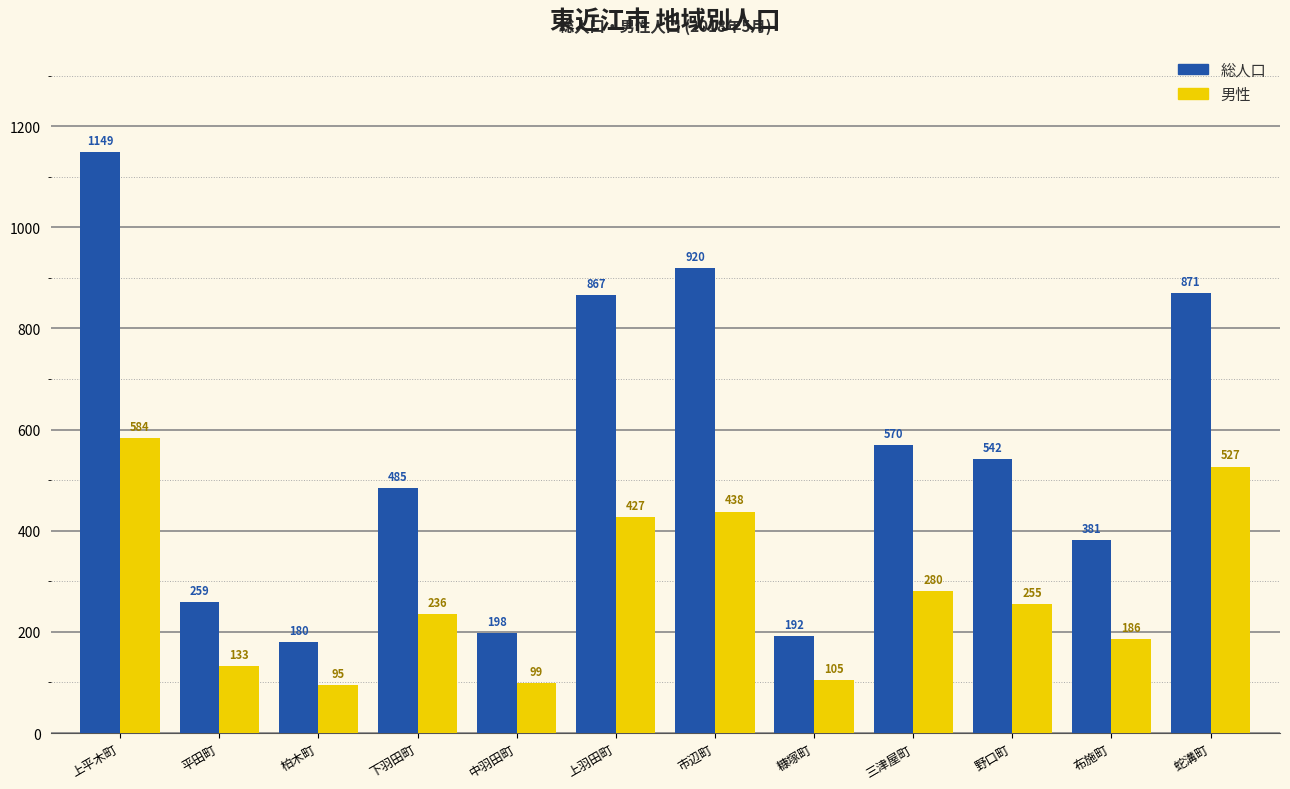

Which series changed the most between 平田町 and 下羽田町?

総人口